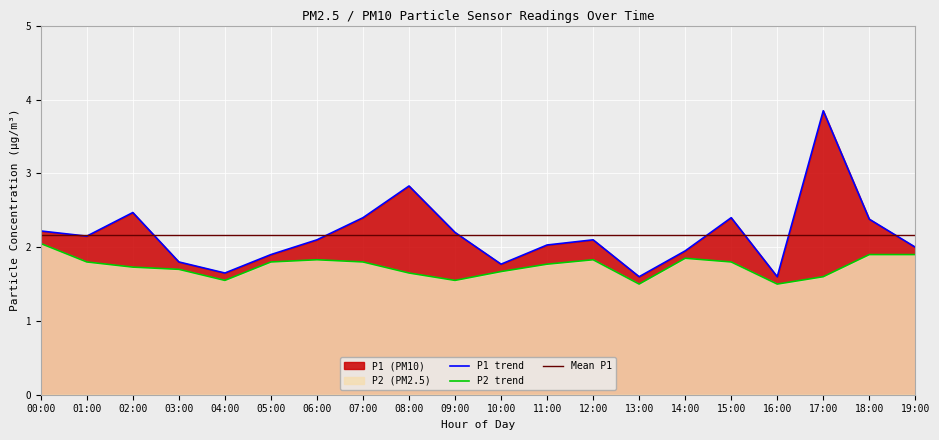

Between which two adjacent categories do P1 trend and Mean P1 first intersect?

00:00 and 01:00